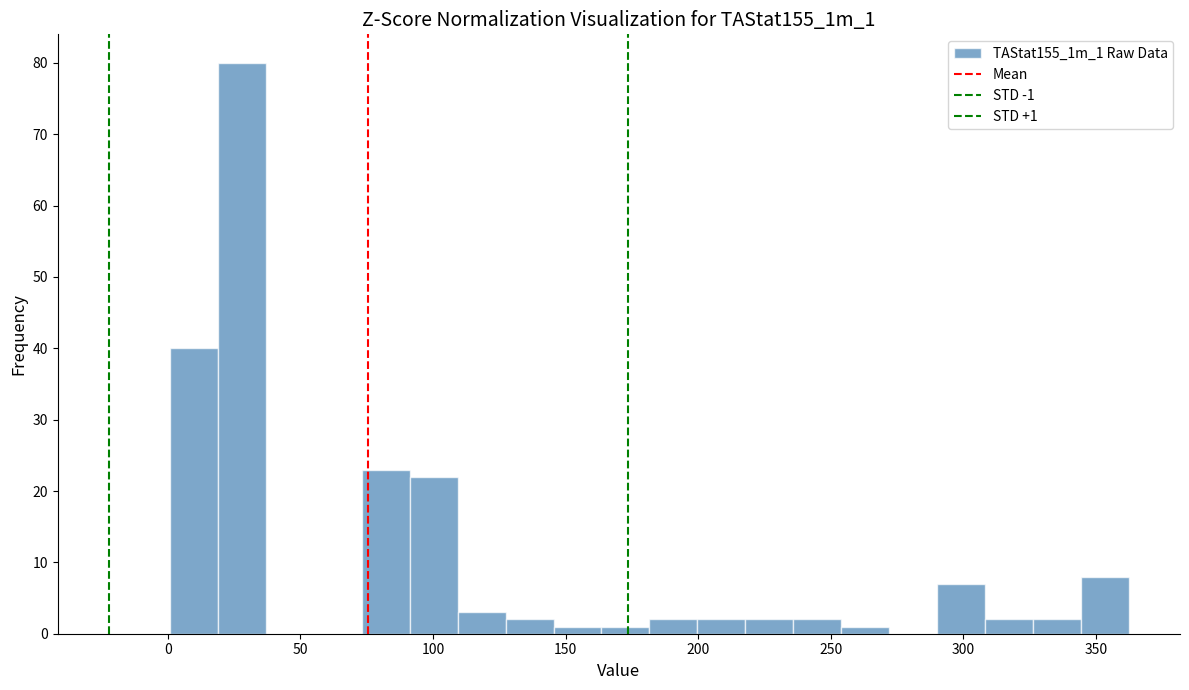

Around what value on the x-axis is the tallest bar? Give the approximate position of its centre, as read against the axis.

30